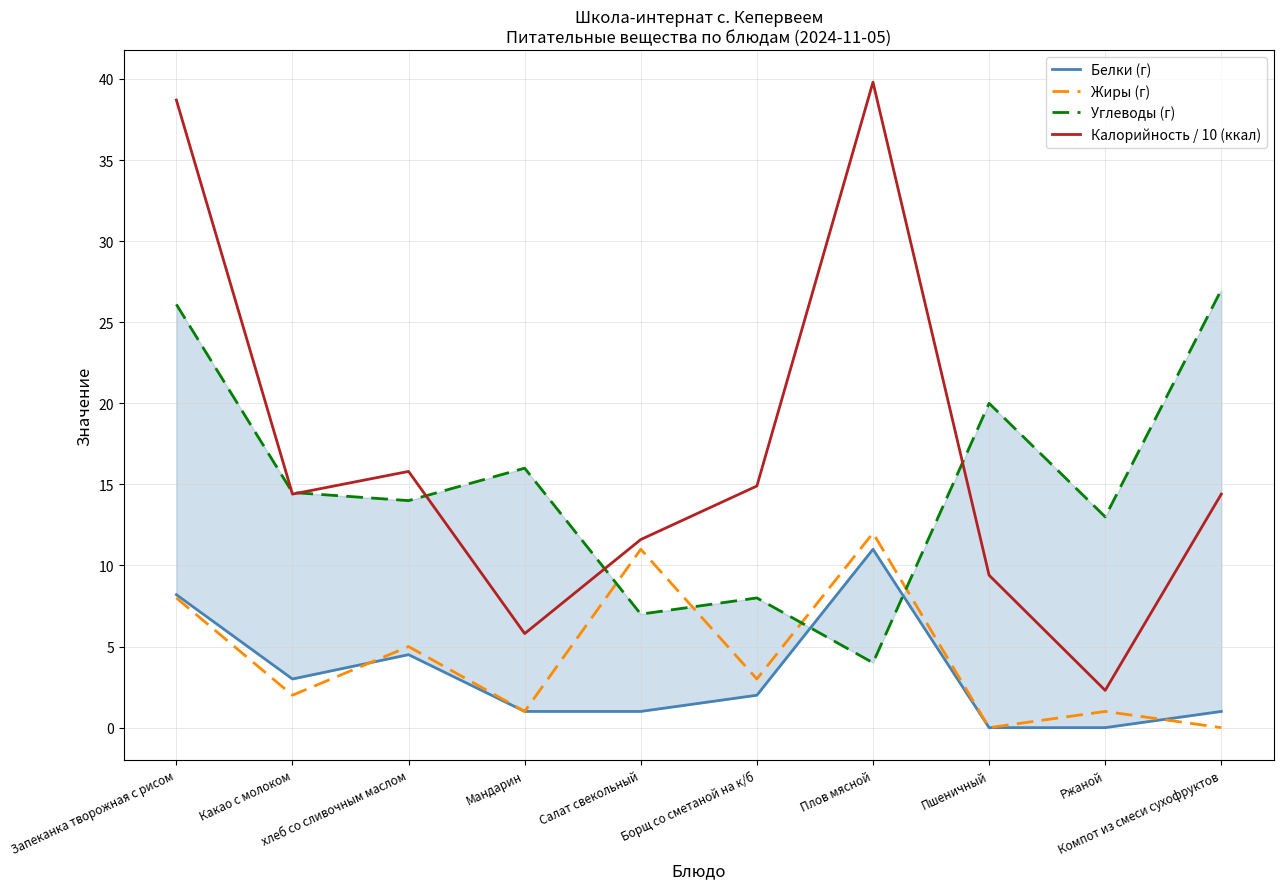

Rank the categories by Калорийность / 10 (ккал) value from highest to lowest.

Плов мясной, Запеканка творожная с рисом, хлеб со сливочным маслом, Борщ со сметаной на к/б, Какао с молоком, Компот из смеси сухофруктов, Салат свекольный, Пшеничный, Мандарин, Ржаной